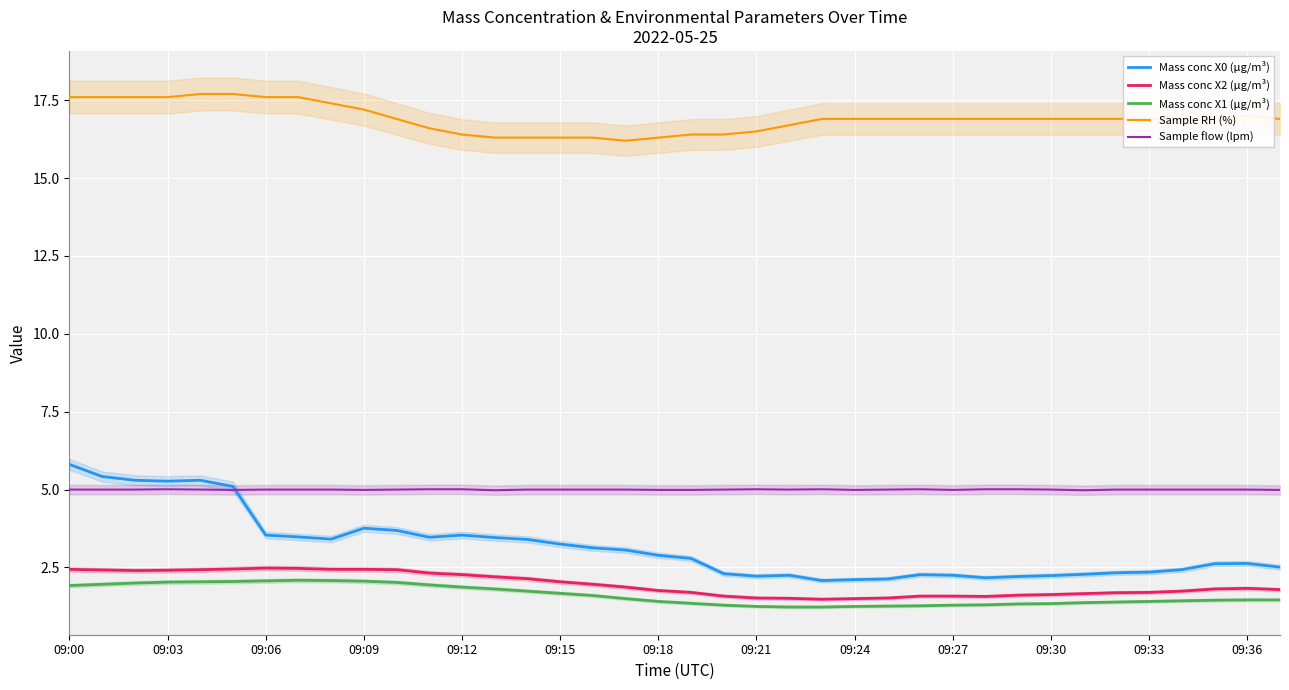

True or false: Sample flow (lpm) has a value of 5.0 at 09:27.

True